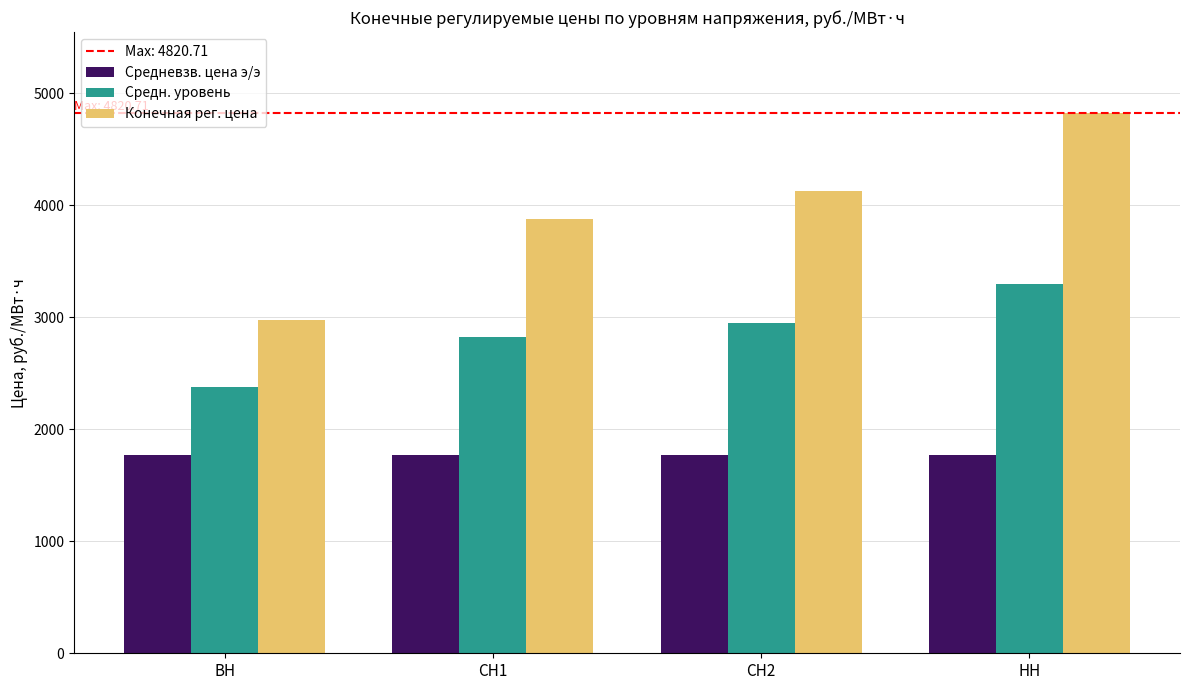

How many groups of bars are there?

4